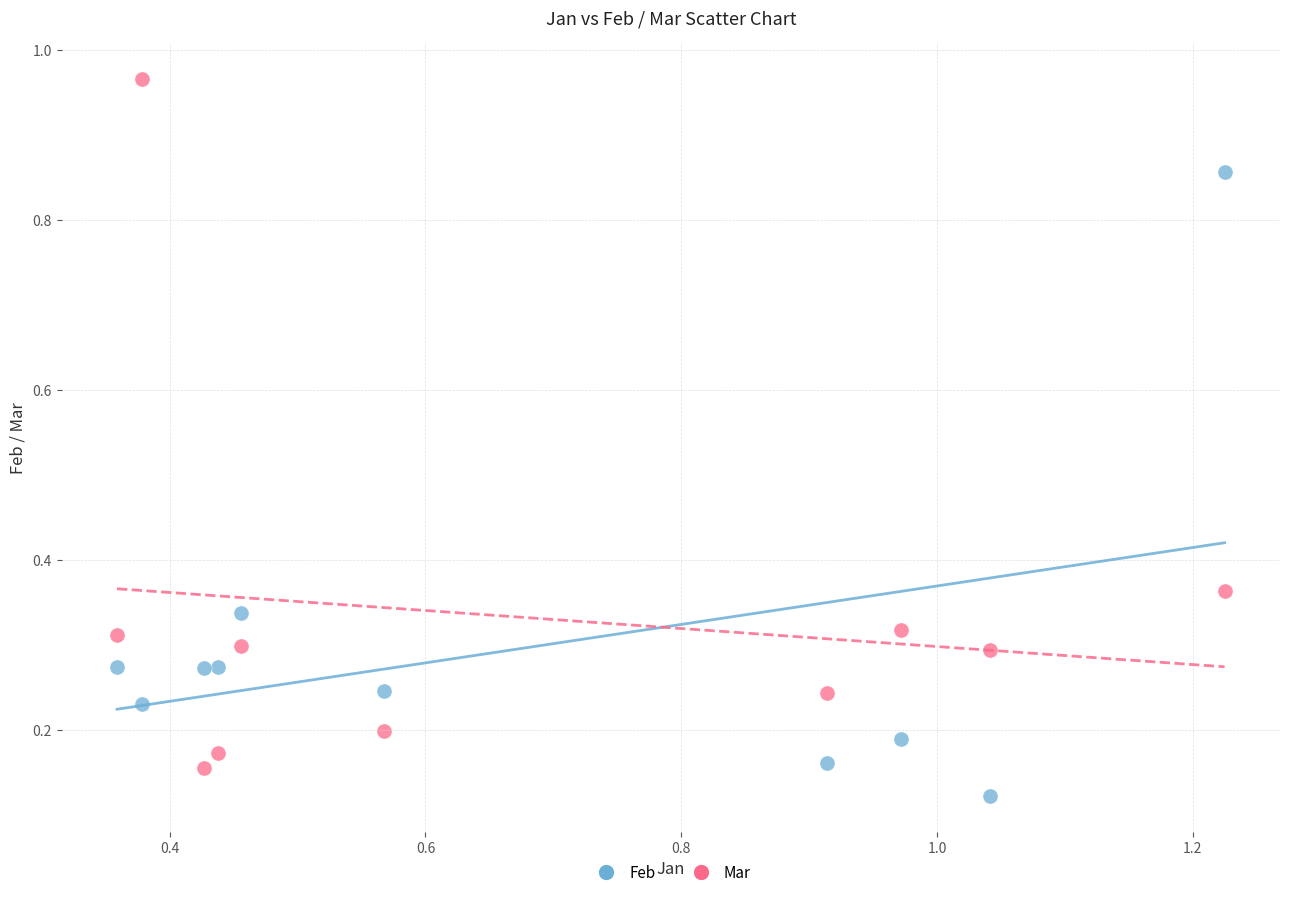

Which series has the widest spread of Y values?

Mar